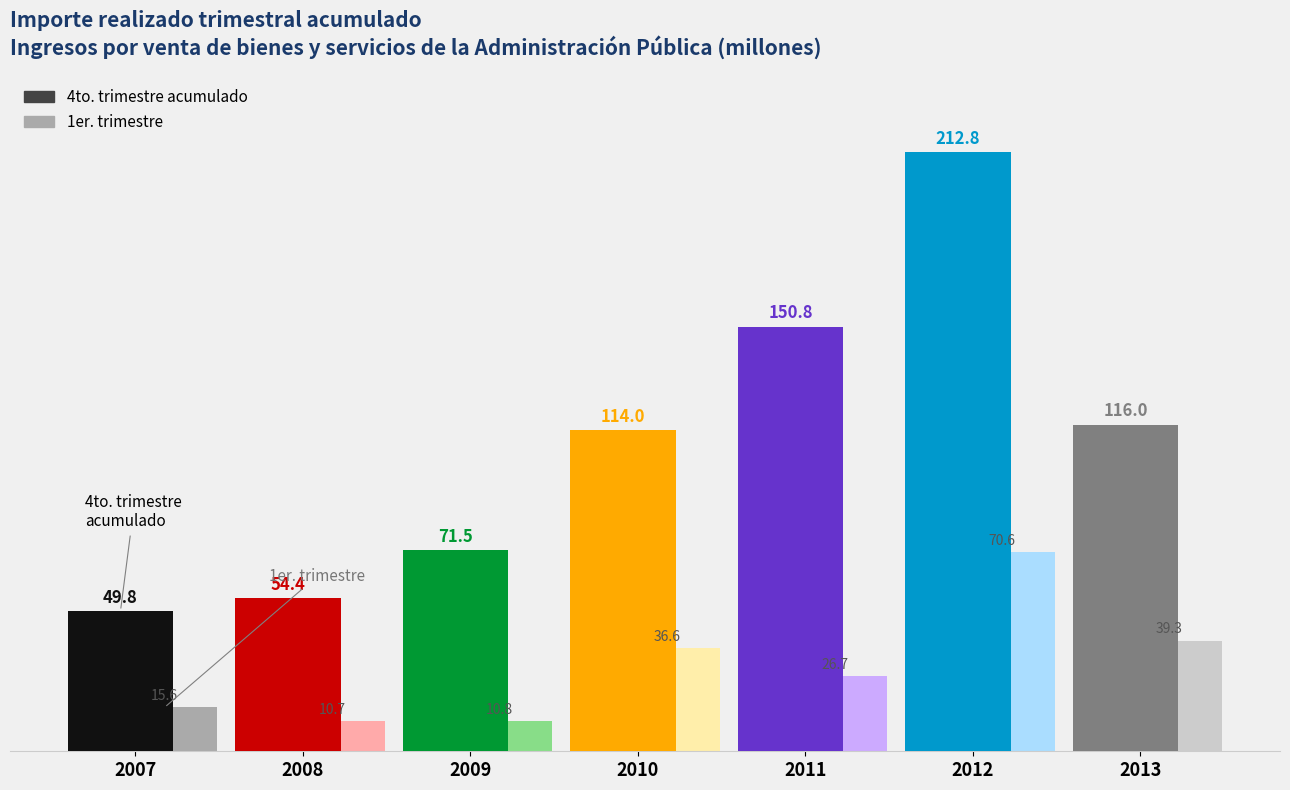

What is the average value of the 4to. trimestre acumulado series?

109.9